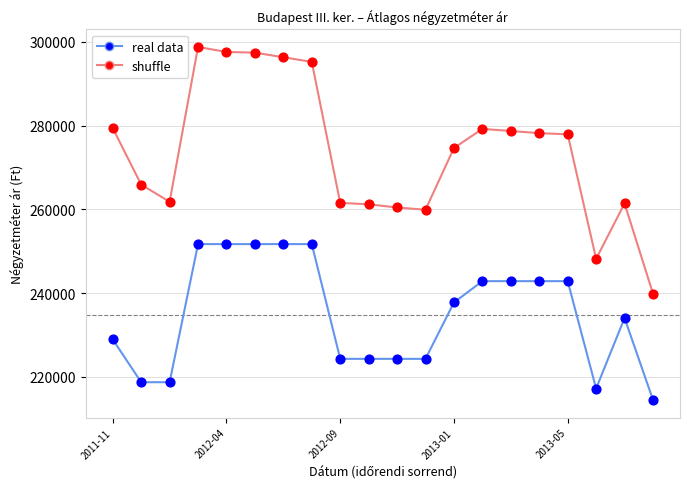

Which series has the largest total across all categories?

shuffle